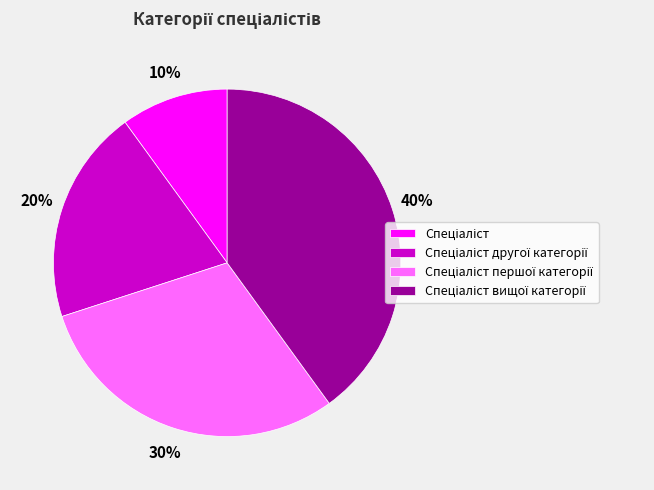

To the nearest percent, what is the difference between the largest and smallest slice percentages?

30%